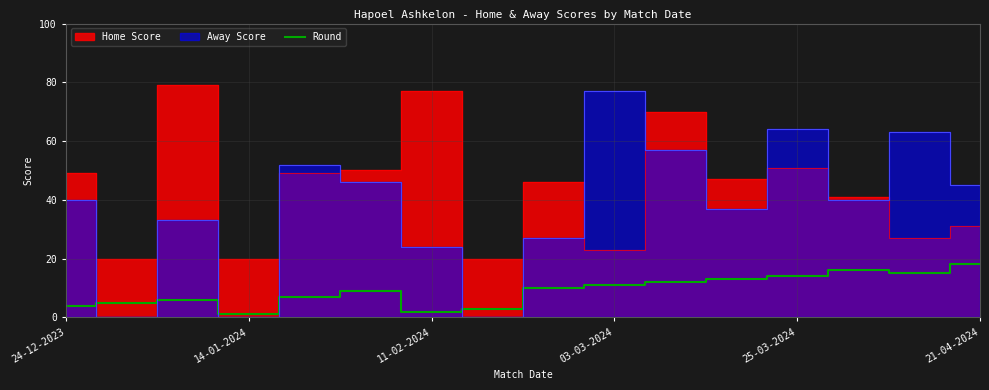

How many data points are above 10?

7